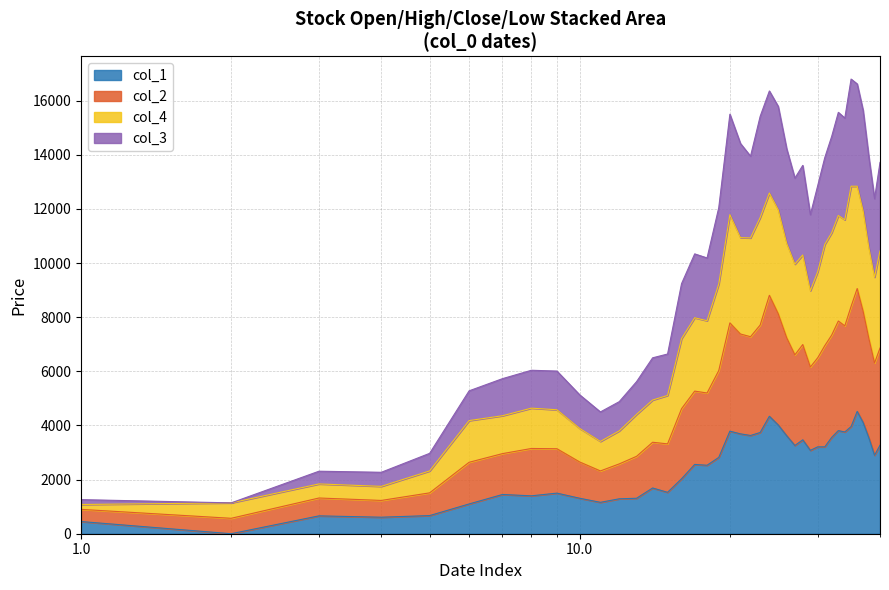

Rank the series at 2000/11/09 from lowest to highest value.

col_1, col_3, col_2, col_4